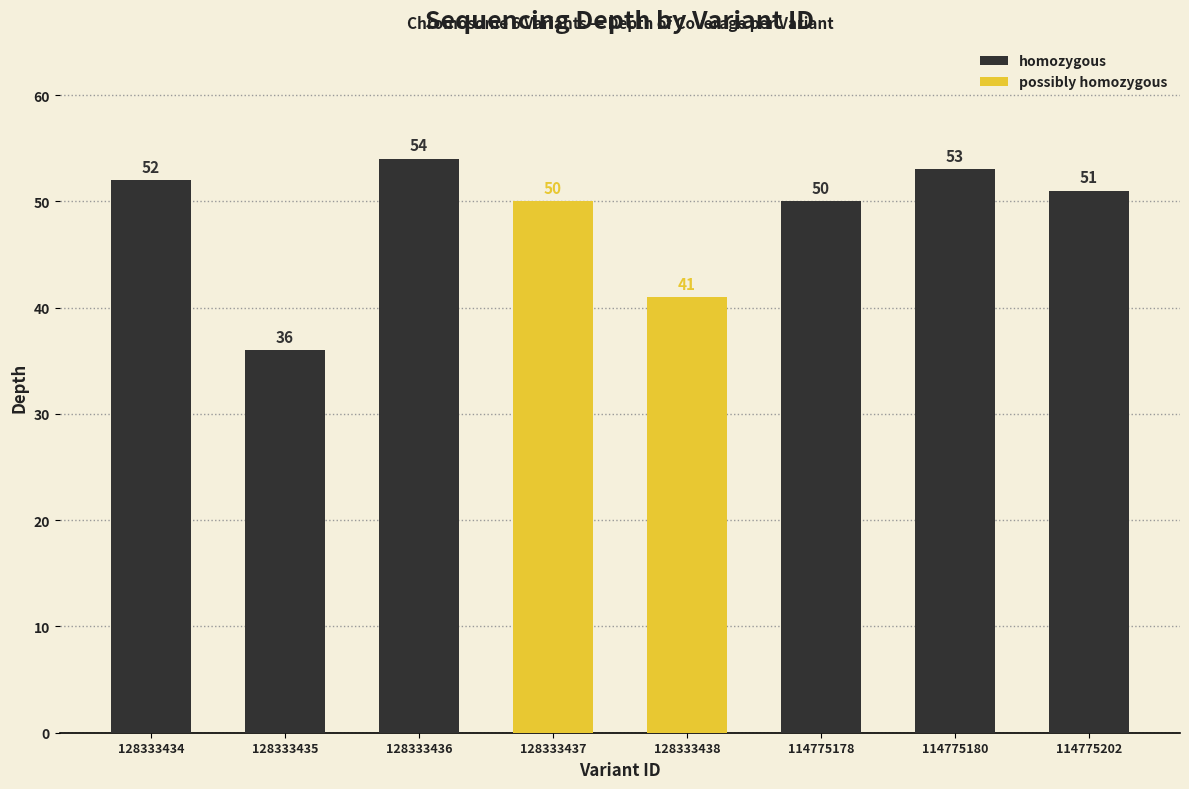

What is the smallest value displayed?

36